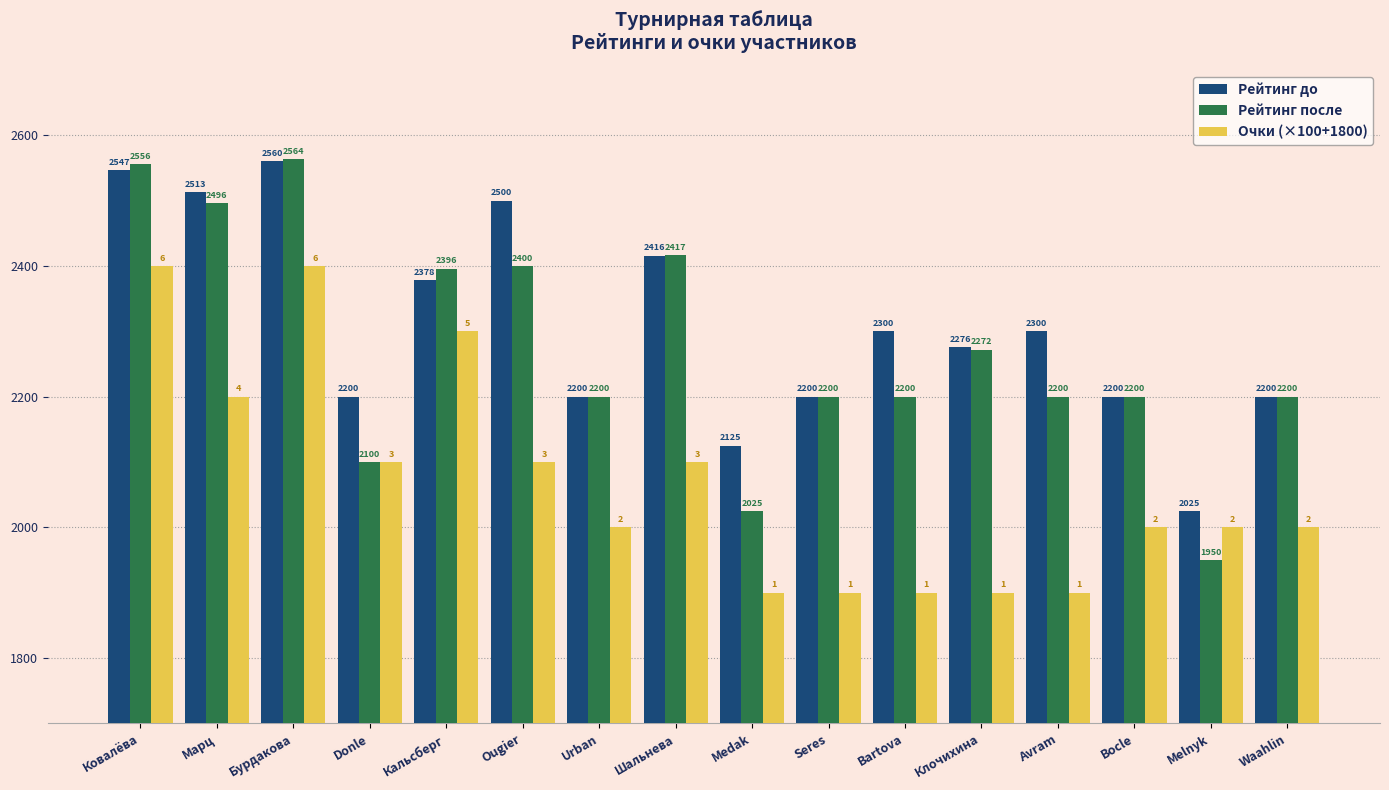

What is the sum of the Рейтинг до values at Bocle and Марц?

4713